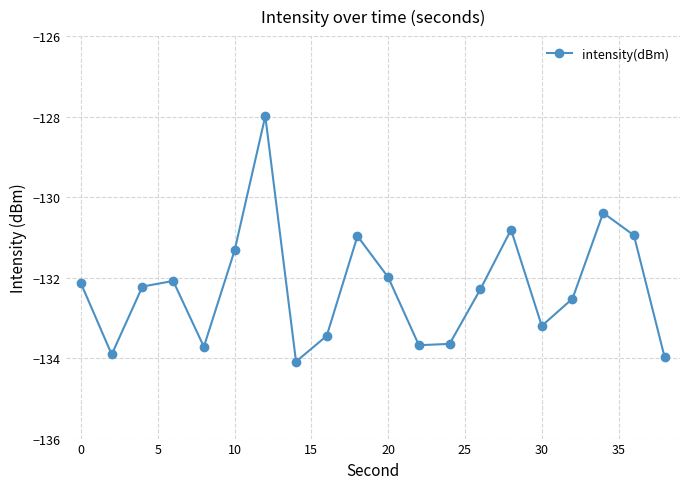

What is the difference between the maximum and minimum values?

6.1